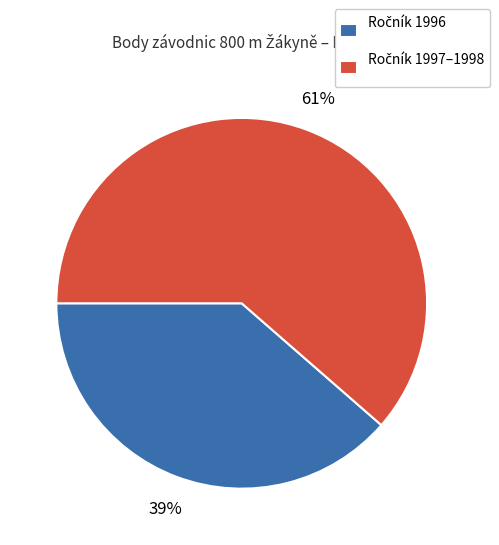

Count the number of slices in the pie.

2